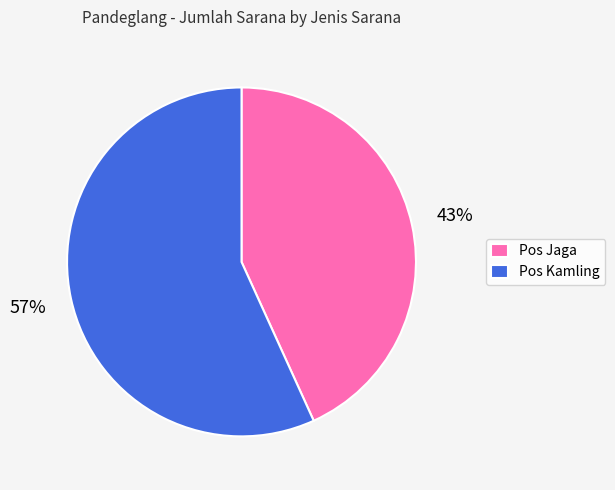

Is it true that Pos Kamling is 69% of the pie?

False